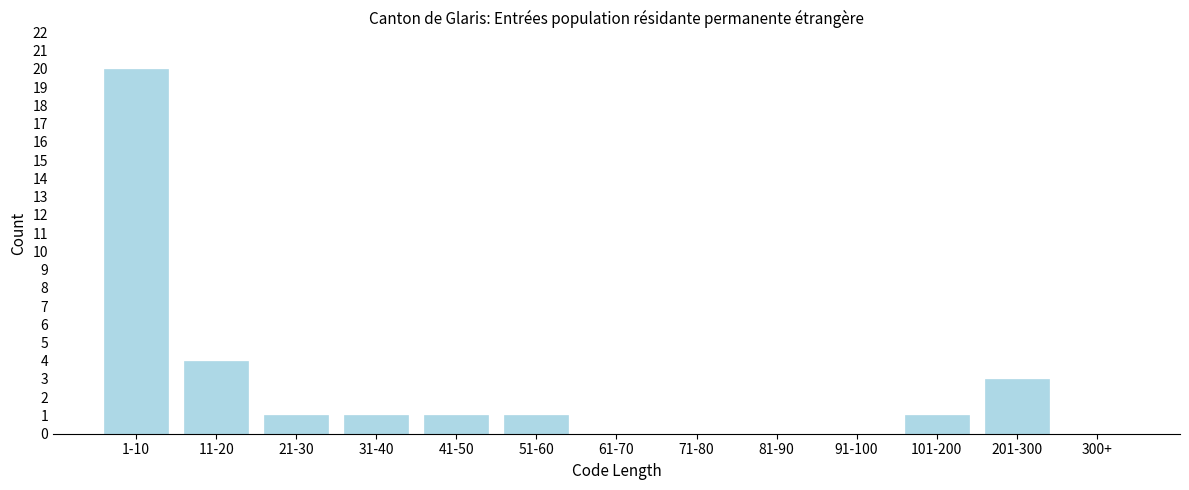

Reading left to right, extract all data points from this chart.

1-10=20	11-20=4	21-30=1	31-40=1	41-50=1	51-60=1	61-70=0	71-80=0	81-90=0	91-100=0	101-200=1	201-300=3	300+=0